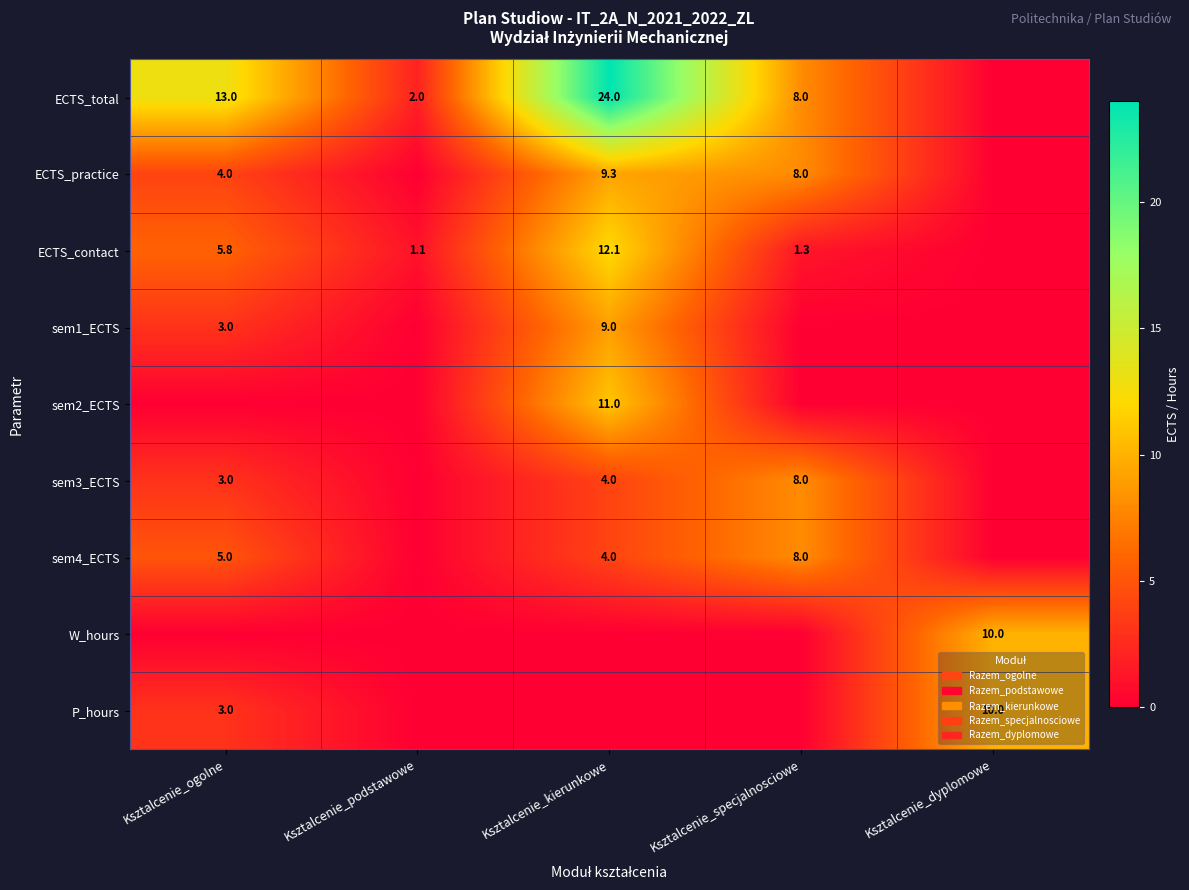

Is it true that W_hours equals 2.1 at Ksztalcenie_dyplomowe?

False